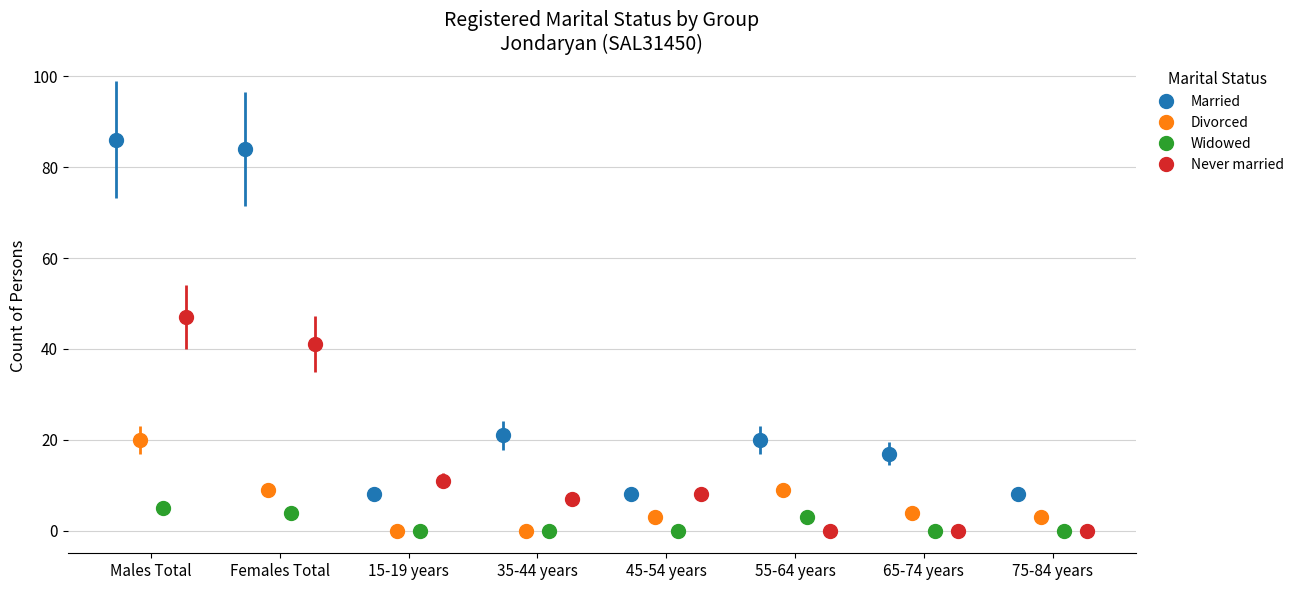

What is the approximate value of Widowed at Males Total?

5